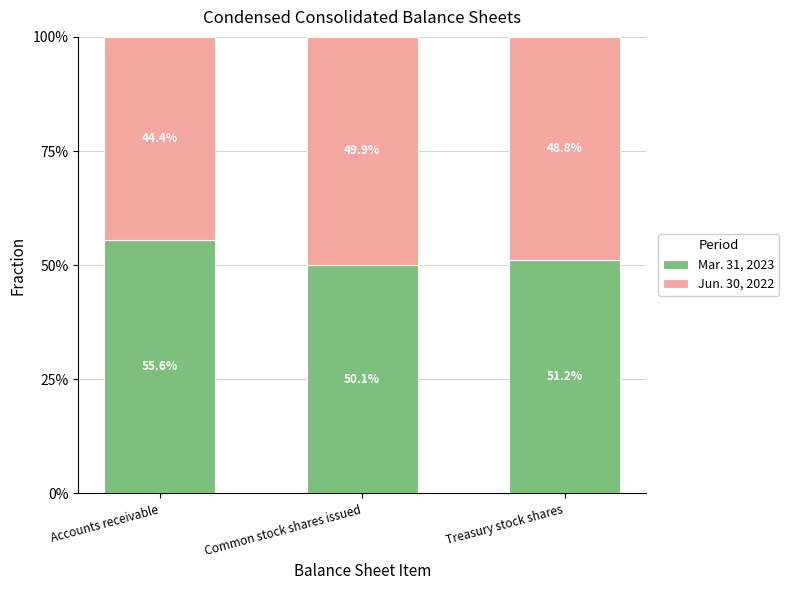

At which label does Mar. 31, 2023 reach its minimum?

Common stock shares issued